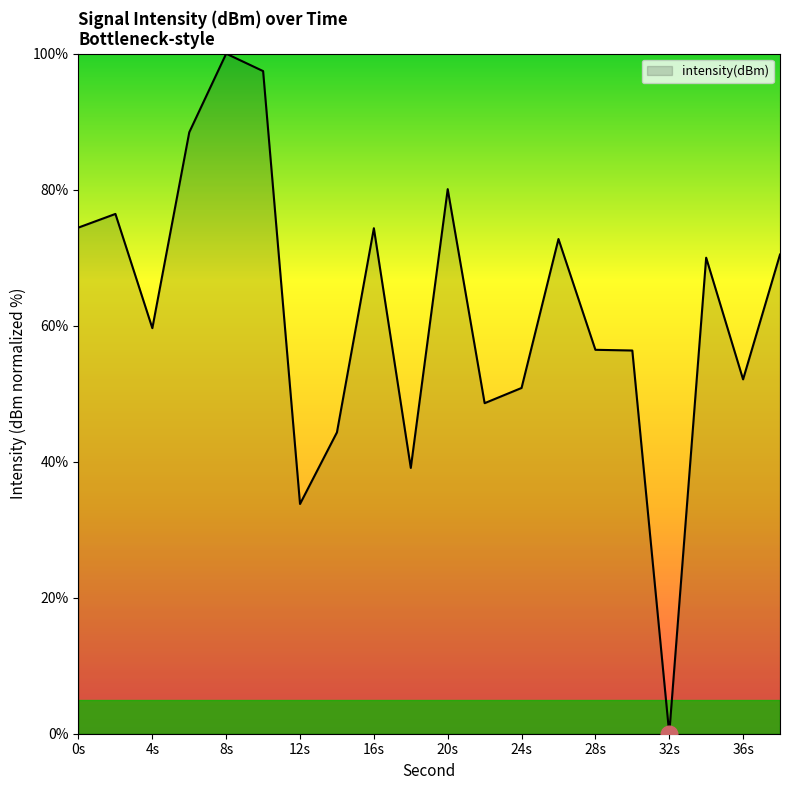

How many distinct data groups are displayed?

1